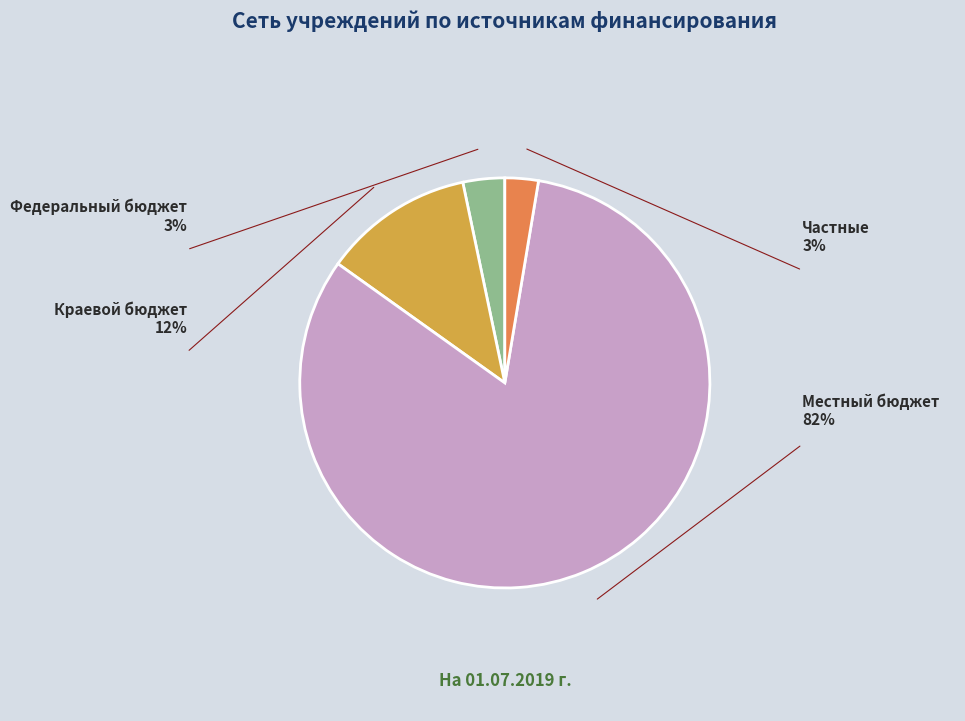

Count the number of slices in the pie.

4